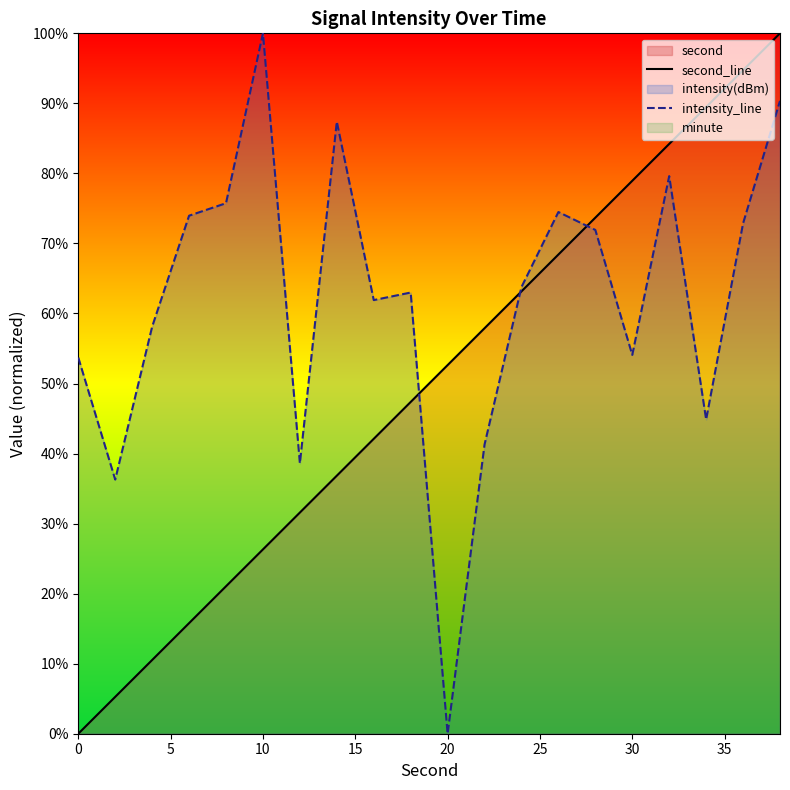

What is the highest value of the second_line series?

100.0